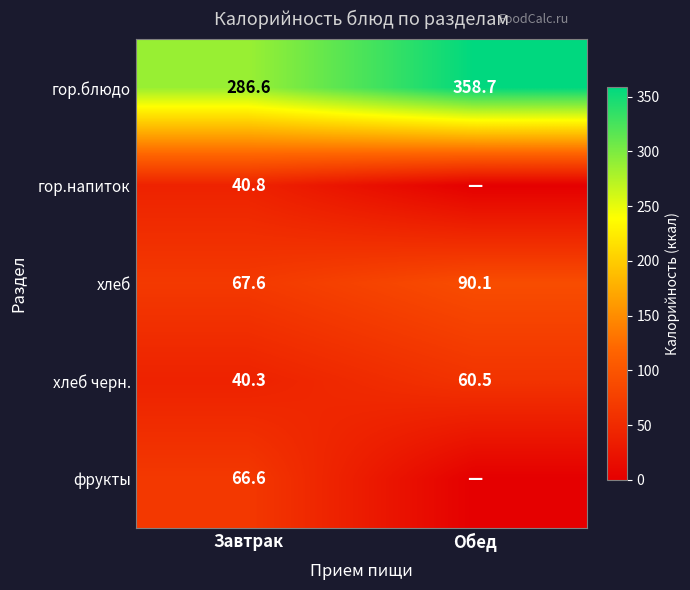

Is the value of хлеб at Обед greater than the value of хлеб черн. at Обед?

Yes